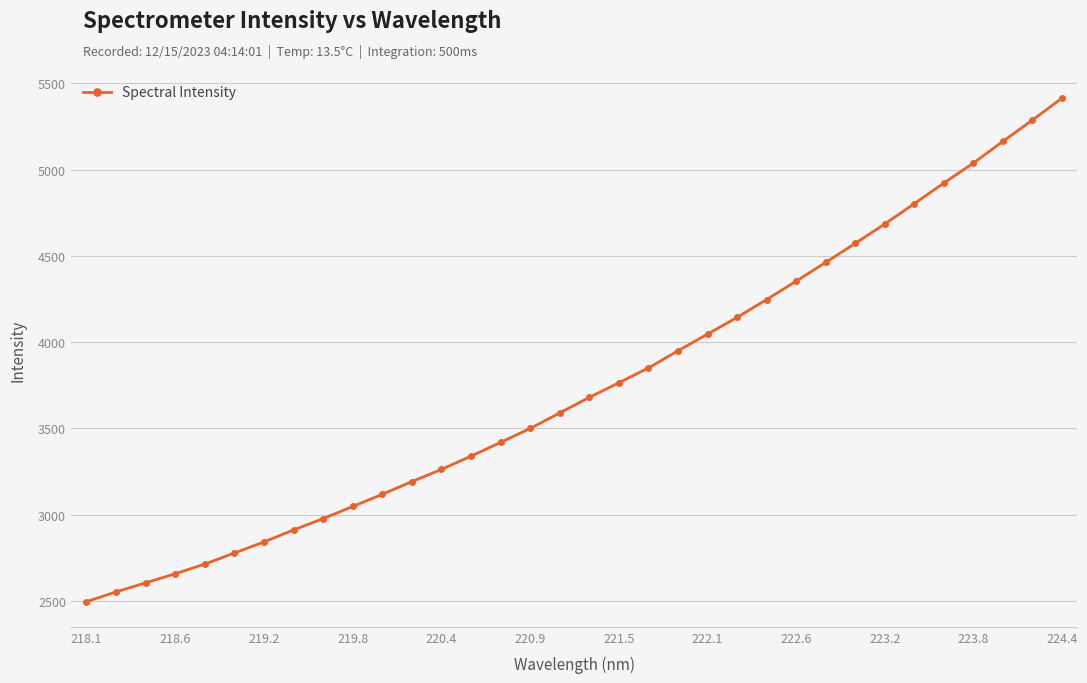

What is the value of the 9th point from the left?

2977.4